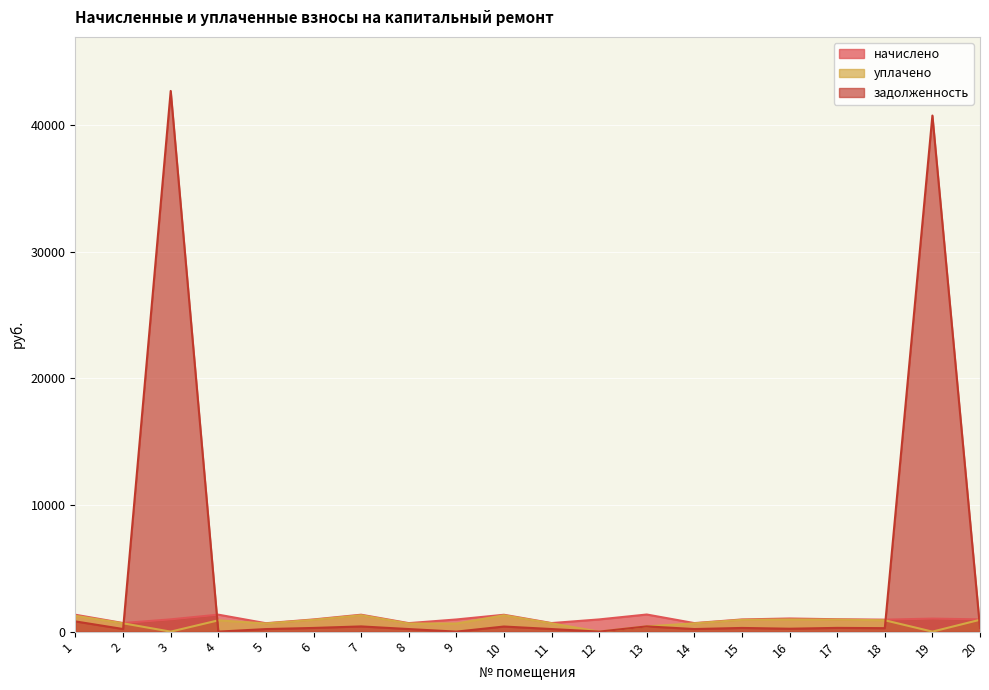

How many data points in начислено are less than 966?

10